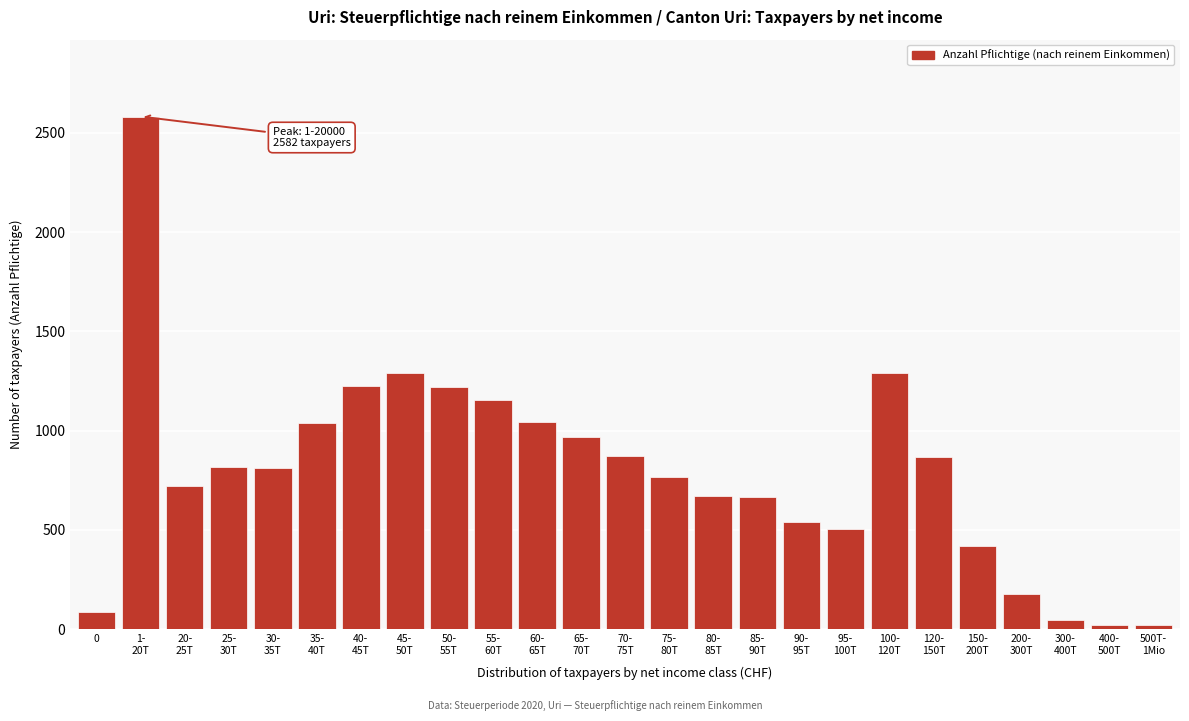

What is the maximum value shown in the chart?

2582